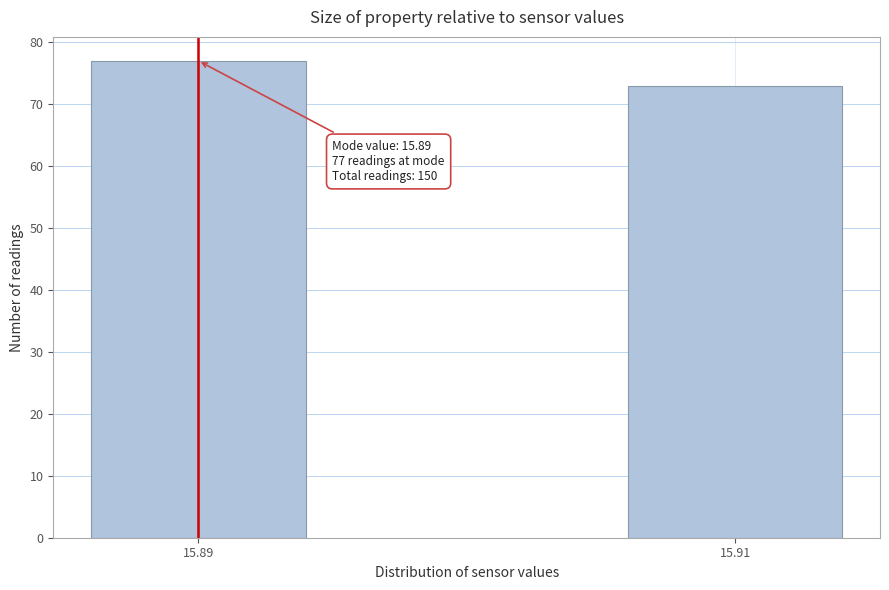

Reading left to right, extract all data points from this chart.

77	73